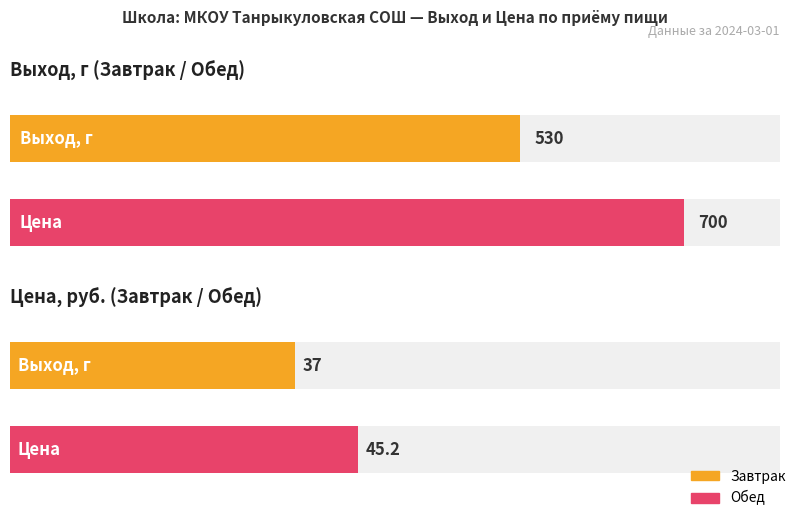

What is the highest value of the Цена series?

45.2